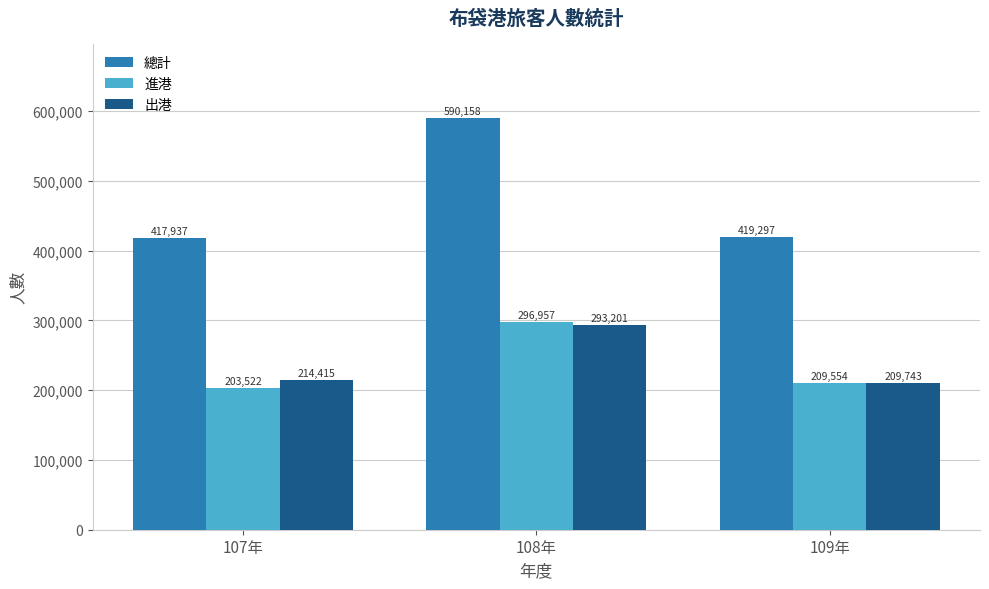

List the labels in order of 出港 value, largest first.

108年, 107年, 109年